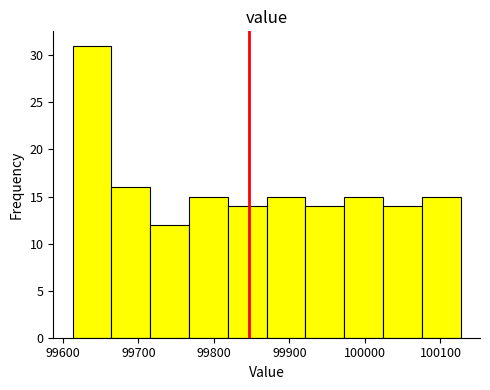

Which range on the x-axis has the tallest bar?

99610 to 99660